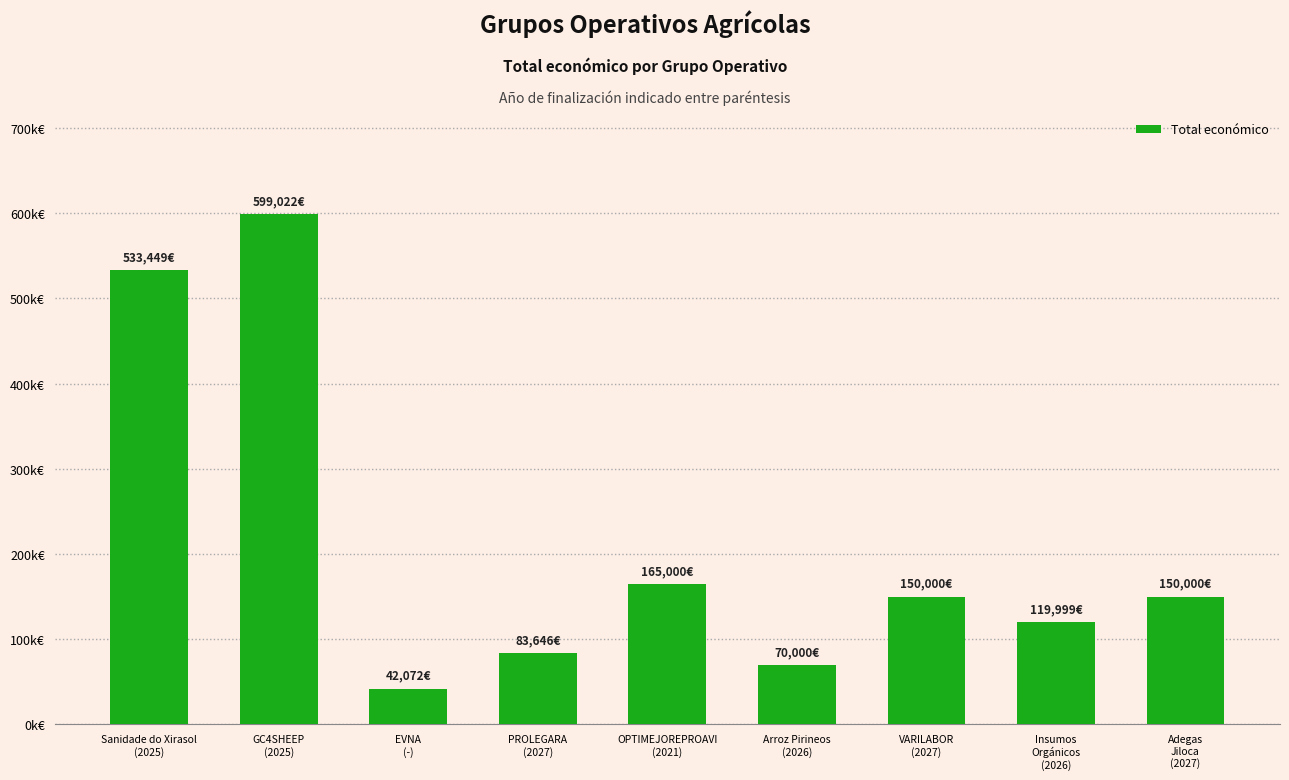

The value at OPTIMEJOREPROAVI
(2021) is 165000. True or false?

True